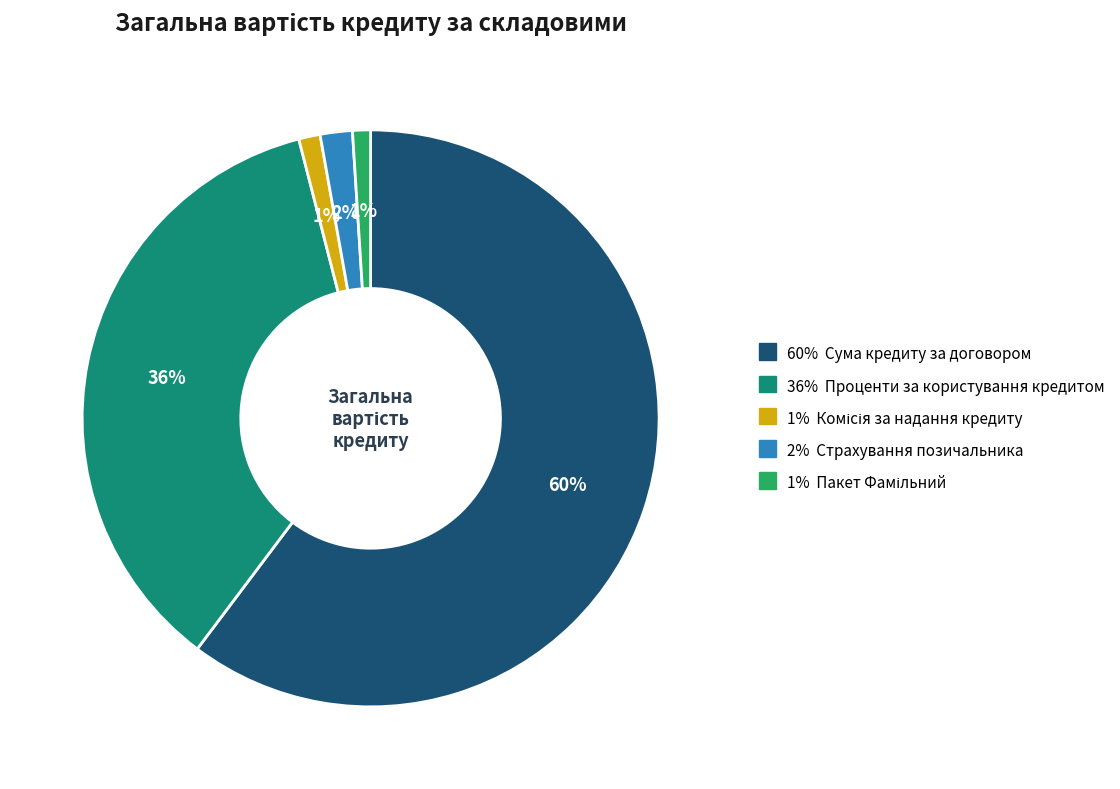

Is there any slice that represents more than half of the pie?

Yes